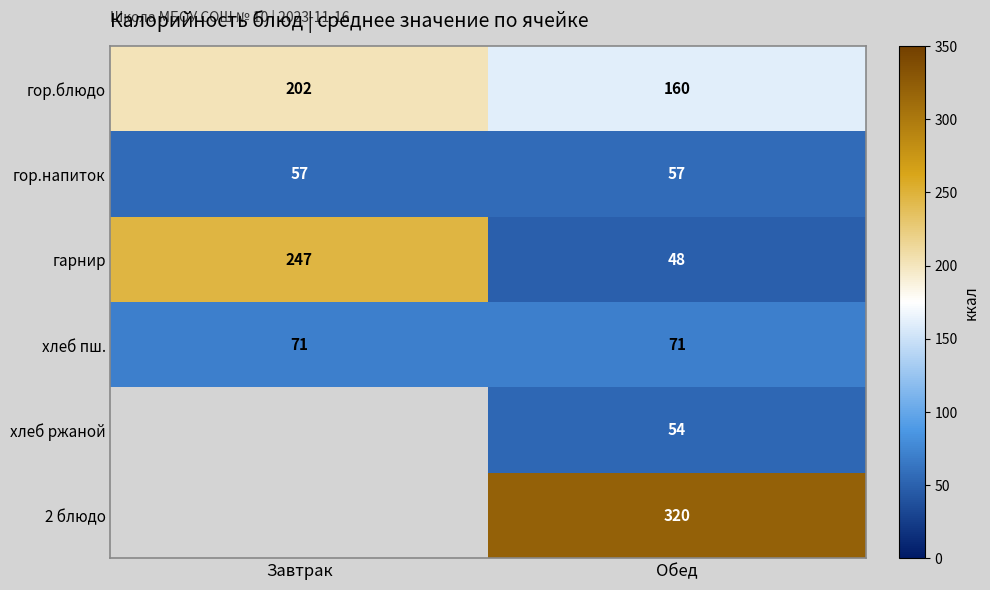

What is the difference between the гарнир values at Завтрак and Обед?

199